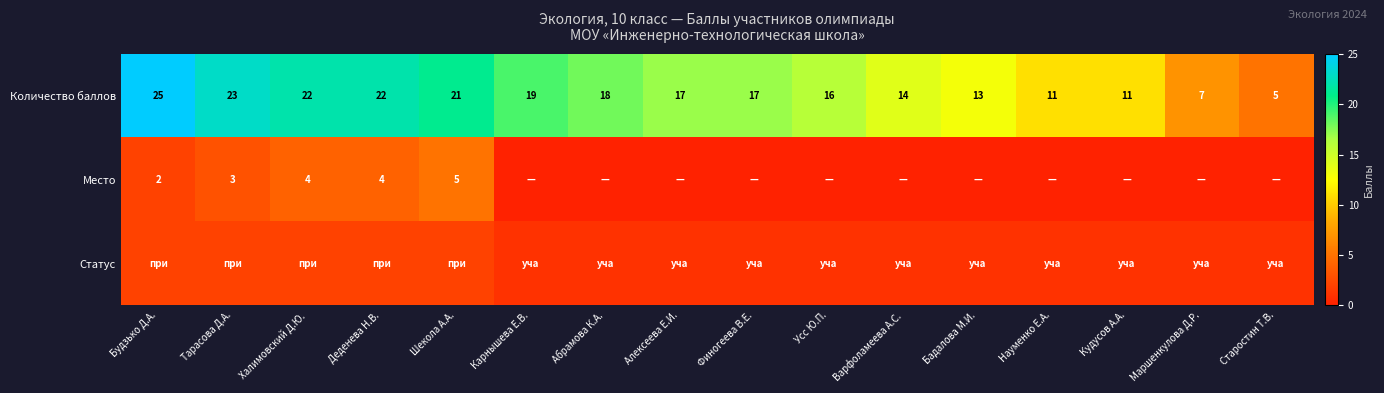

What is the difference between the highest and lowest values at Шекола А.А.?

19